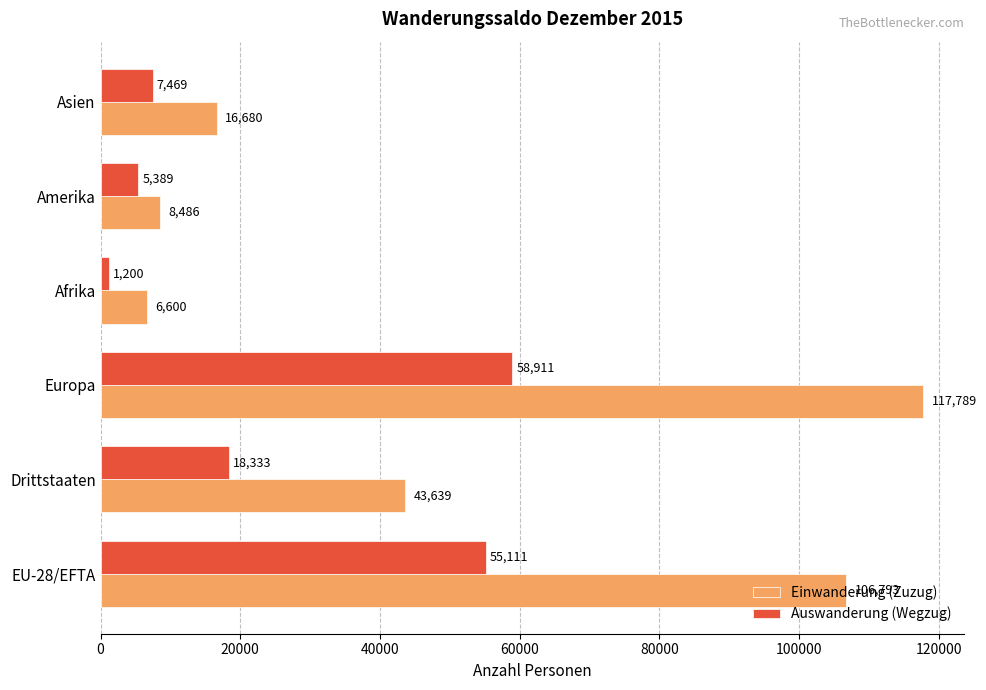

Is the value of Auswanderung (Wegzug) at EU-28/EFTA greater than the value of Einwanderung (Zuzug) at Europa?

No